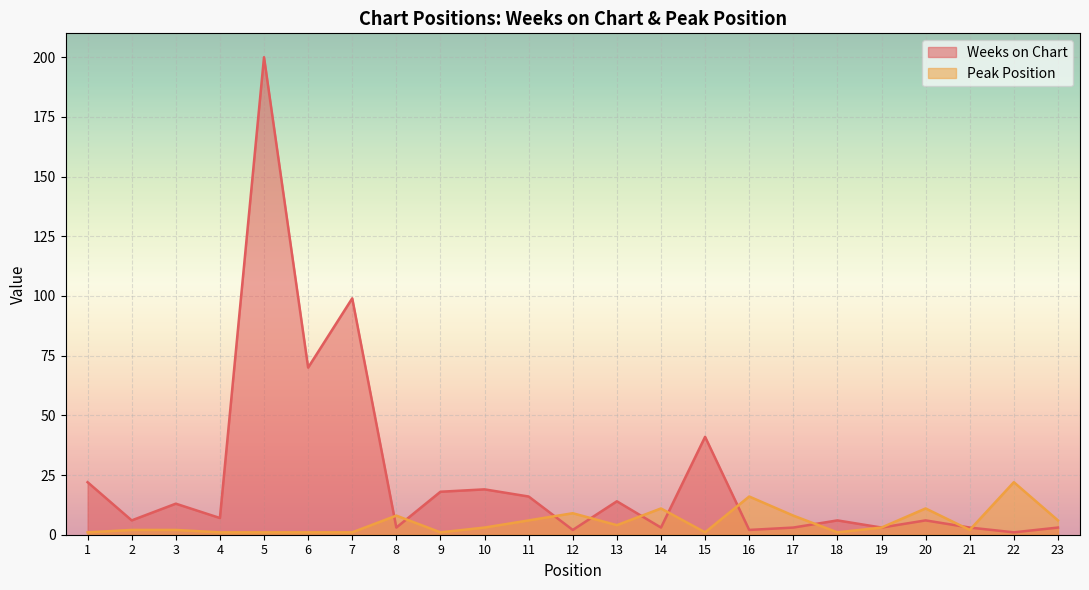

Which category has the highest value in the Weeks on Chart series?

5